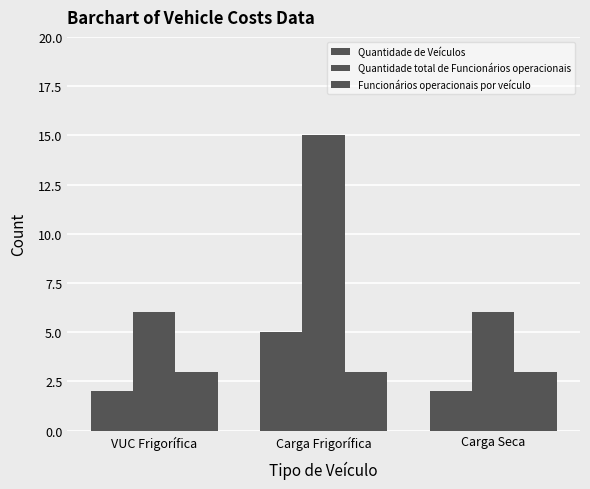

What is the smallest value displayed?

2